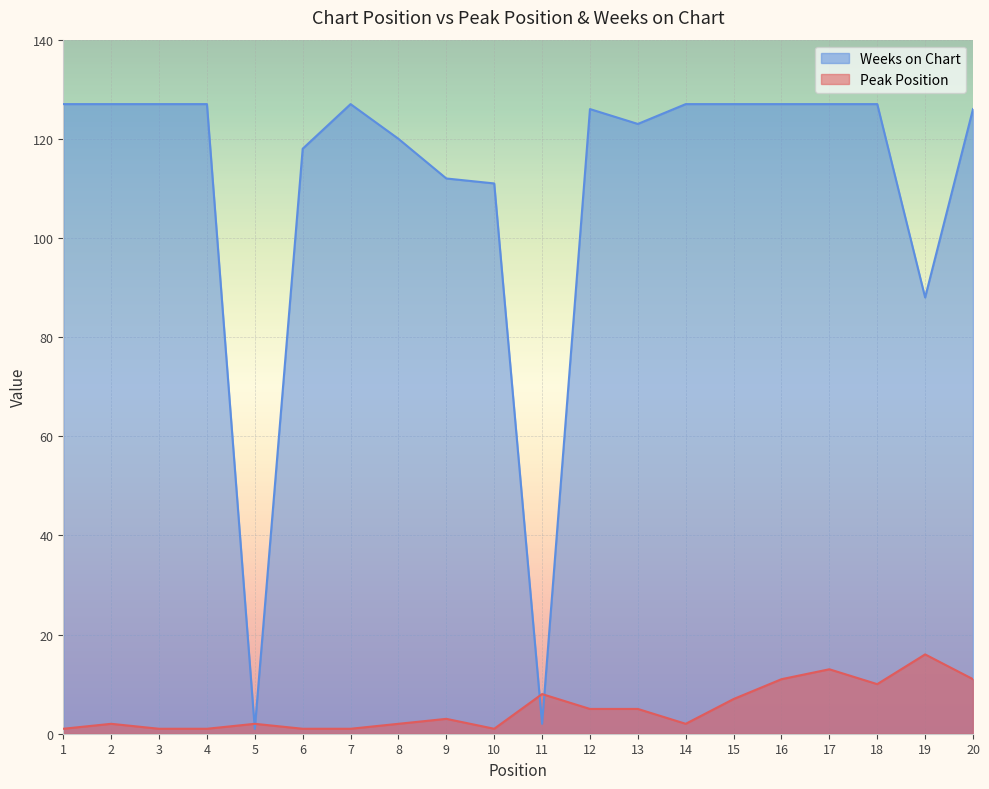

What is the difference between the maximum and second lowest values in the Weeks on Chart series?

125